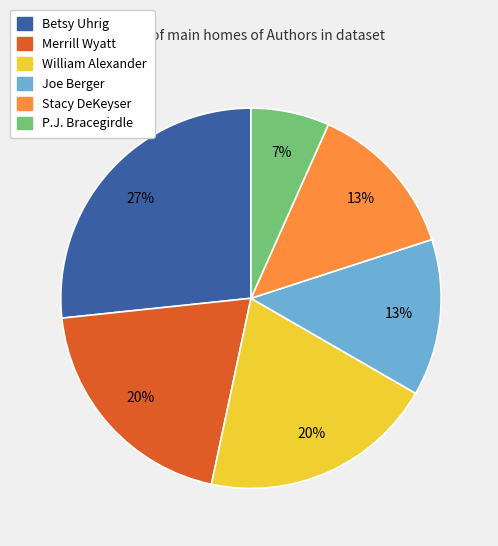

Is there any slice that represents more than half of the pie?

No